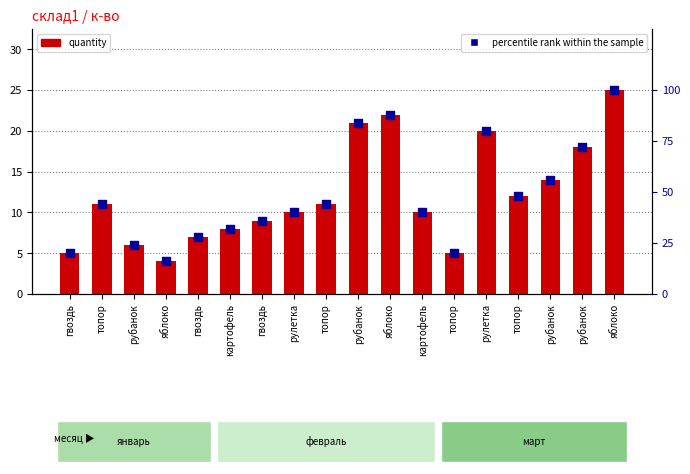

Which series reaches the maximum Y coordinate?

percentile rank within the sample